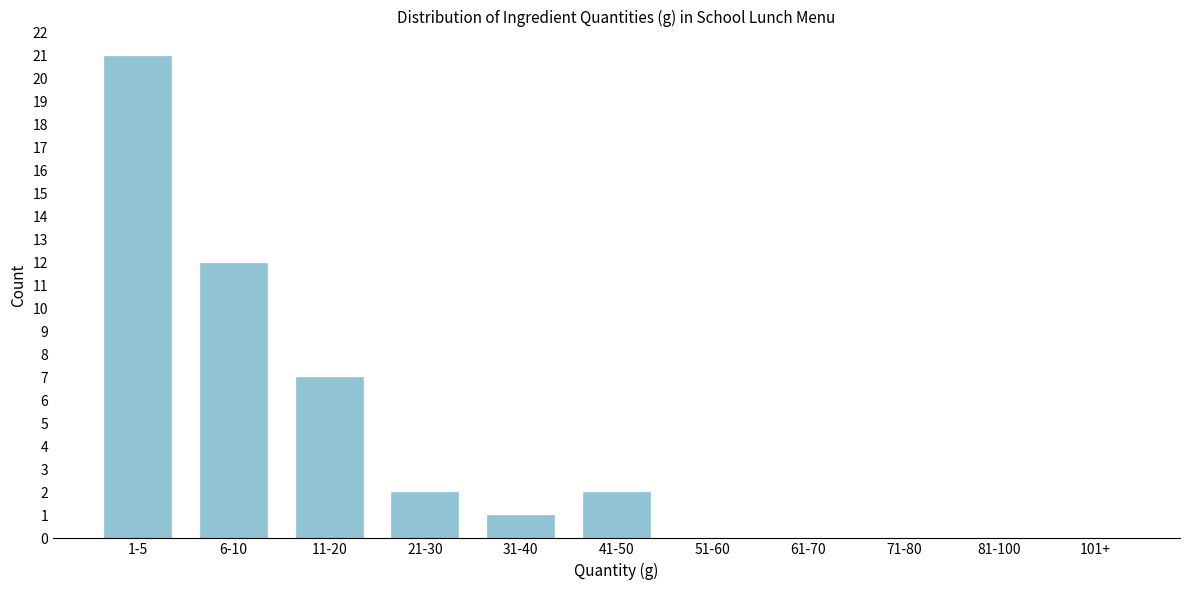

Reading left to right, transcribe all the data shown in this chart.

1-5=21	6-10=12	11-20=7	21-30=2	31-40=1	41-50=2	51-60=0	61-70=0	71-80=0	81-100=0	101+=0